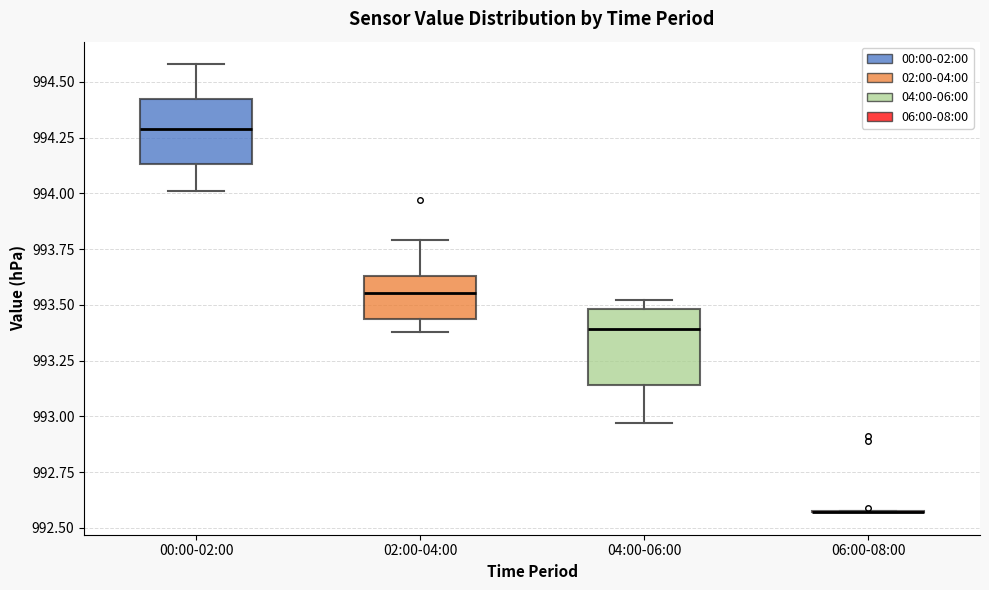

Where is the lower edge of the box for 02:00-04:00 on the y-axis? The values are not printed on the chart, so give them approximately, as read against the axis.

993.45